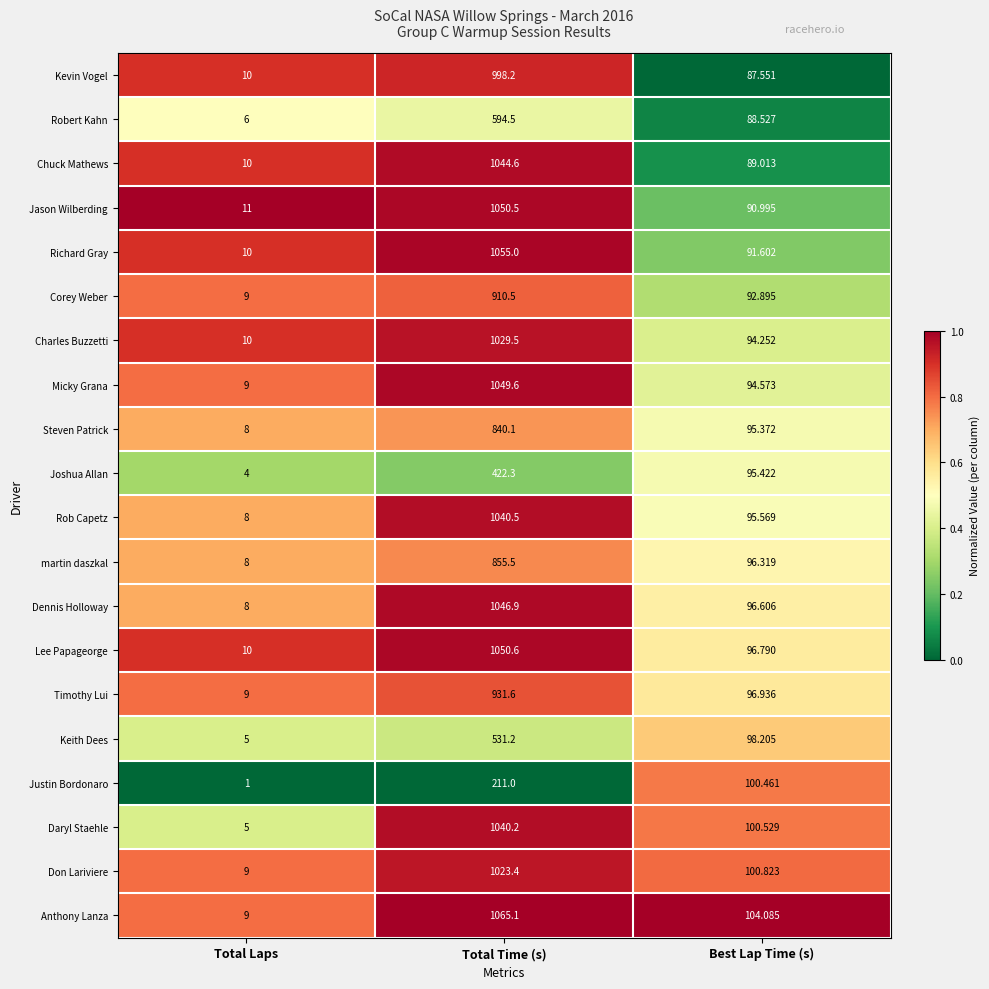

At which category does the chart reach its peak across all series?

Total Time (s)